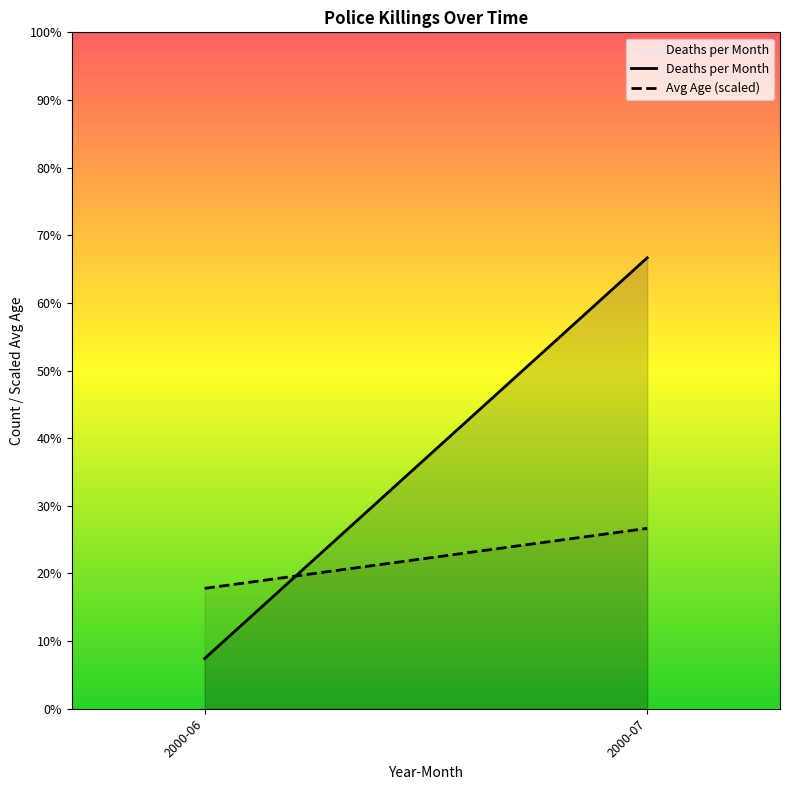

Which category has the highest value across all series?

2000-07